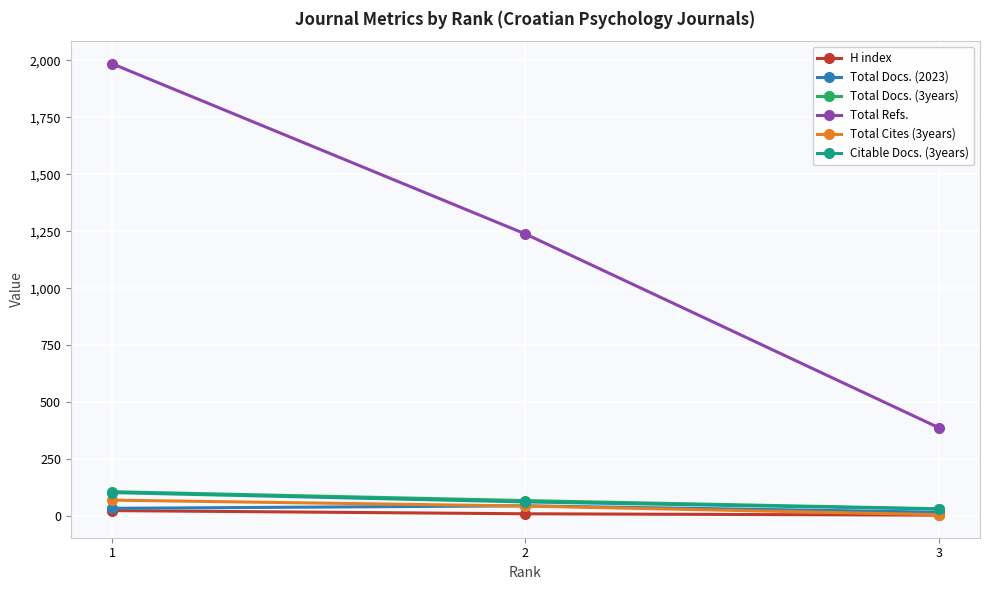

List the labels in order of Total Refs. value, largest first.

1, 2, 3